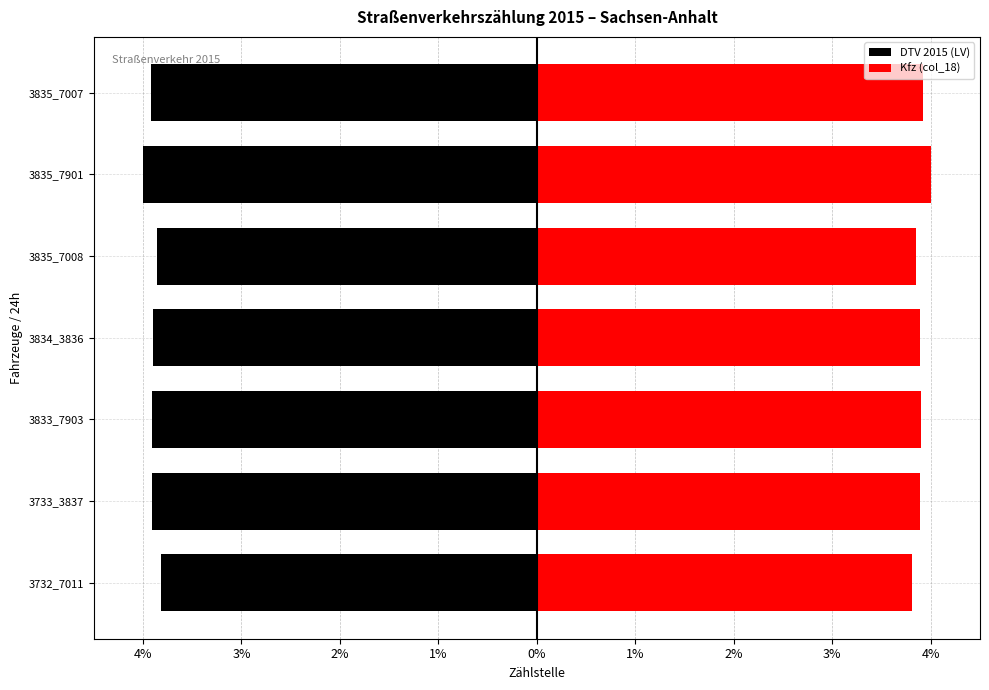

How many groups of bars are there?

7